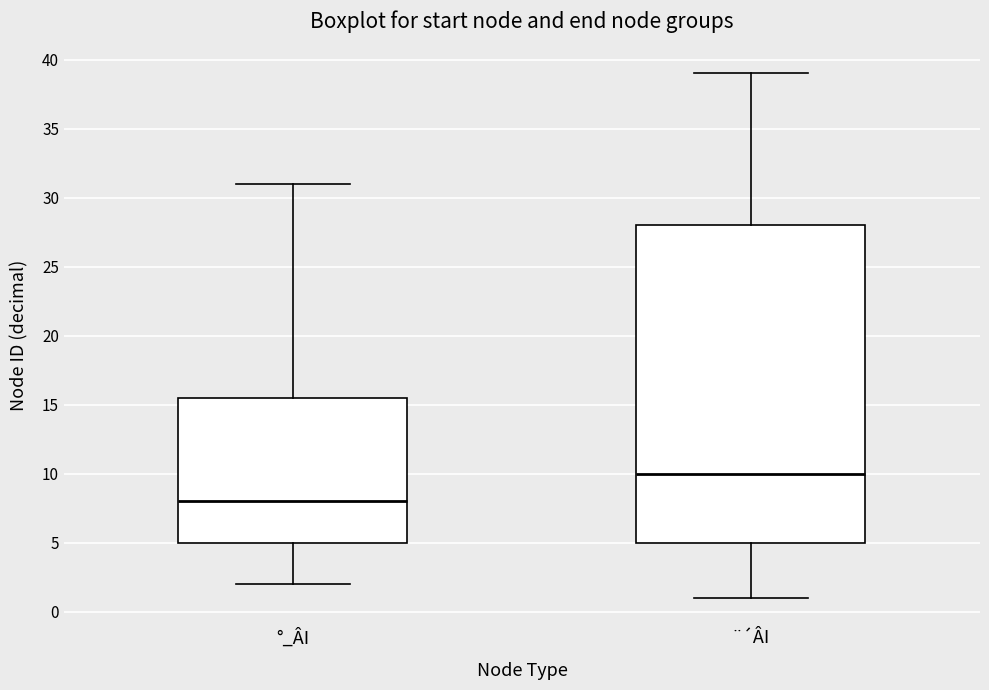

Which box has the highest median line?

¨´ÂI